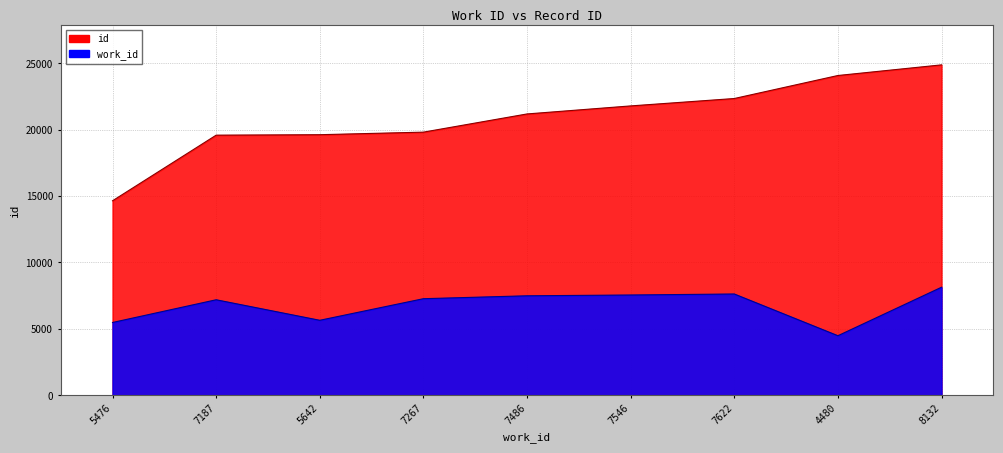

Does the chart have visible grid lines?

Yes